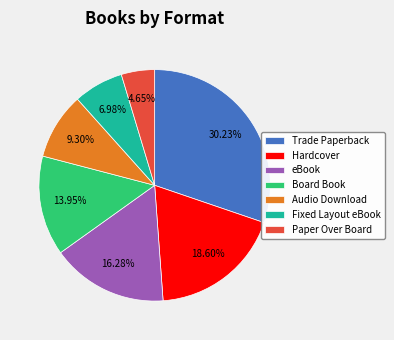

To the nearest percent, what is the combined percentage of Paper Over Board and Trade Paperback?

35%